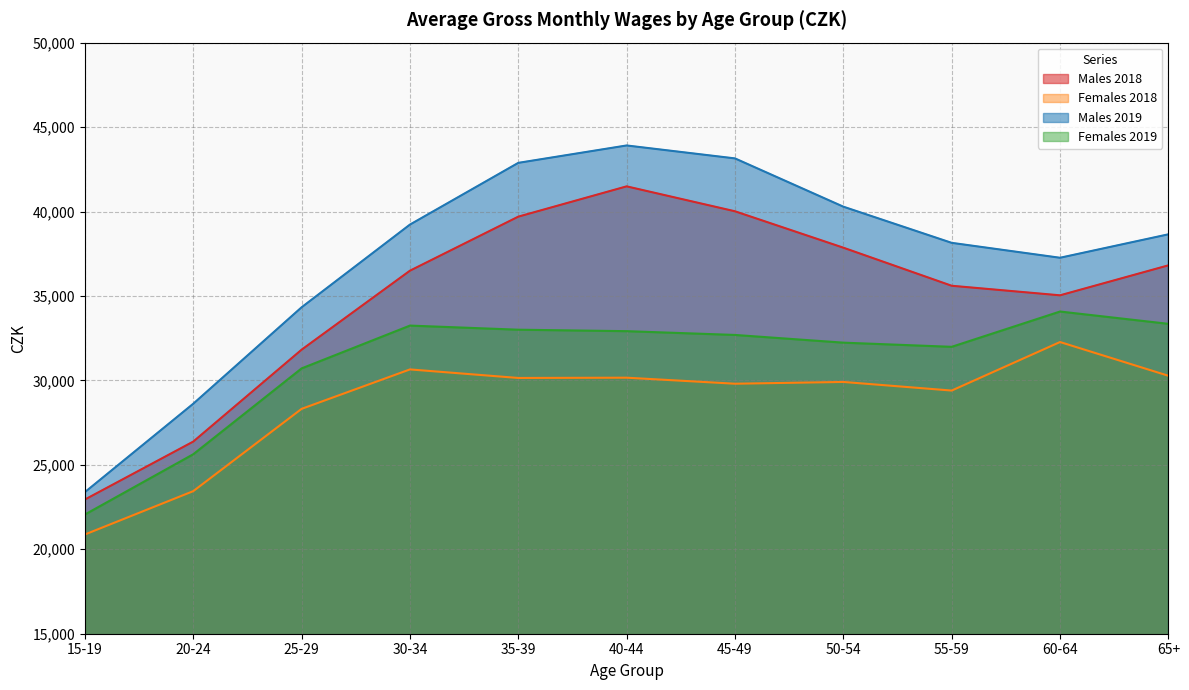

List the series in order of their peak value, lowest first.

Females 2018, Females 2019, Males 2018, Males 2019